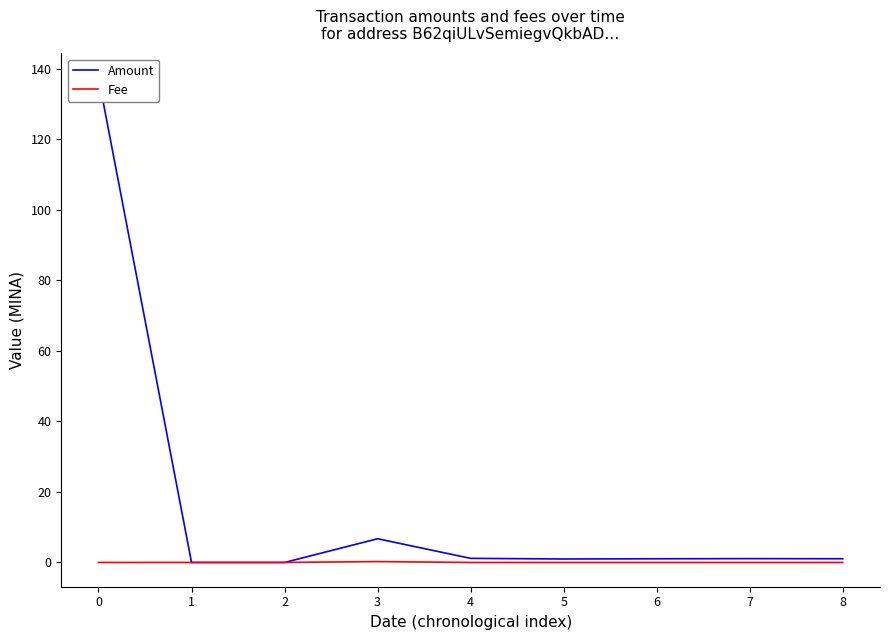

Reading left to right, list all the values displayed in this chart.

Amount: 137.6	0.0	0.0	6.7	1.2	1.0	1.0	1.1	1.1
Fee: 0.0	0.0	0.0	0.2	0.0	0.0	0.0	0.0	0.0